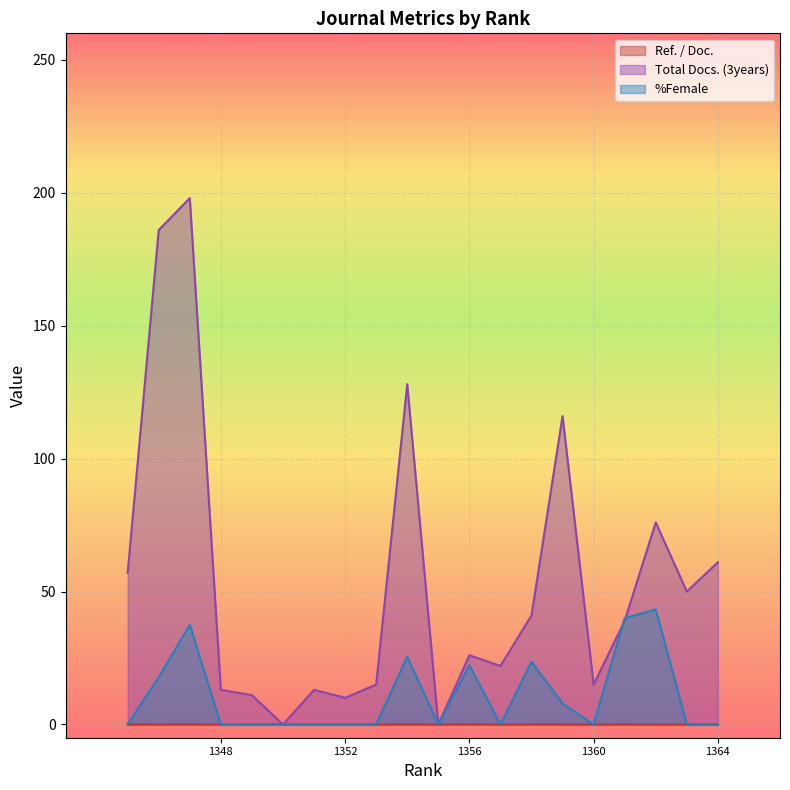

At which category is the sum across all series the highest?

1347